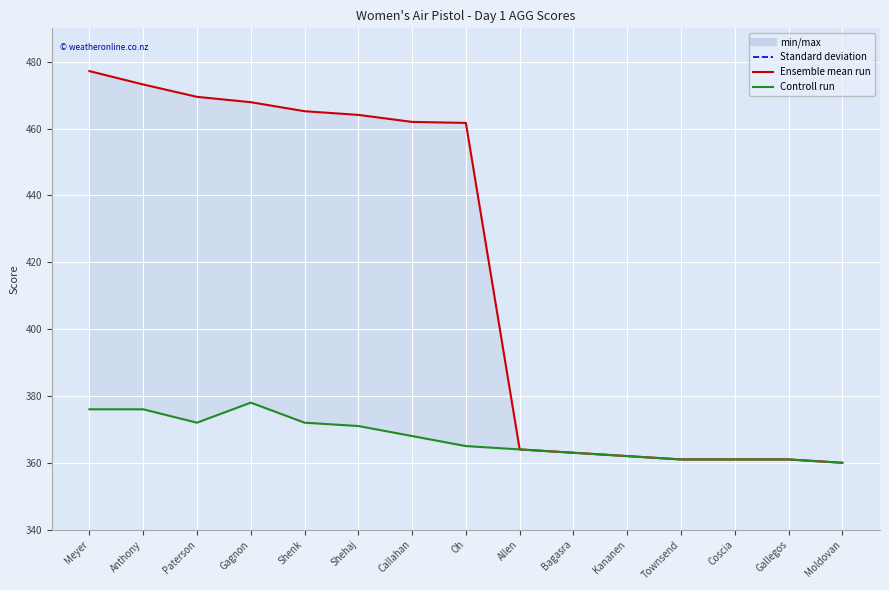

Is it true that Standard deviation equals 150.8 at Anthony?

False